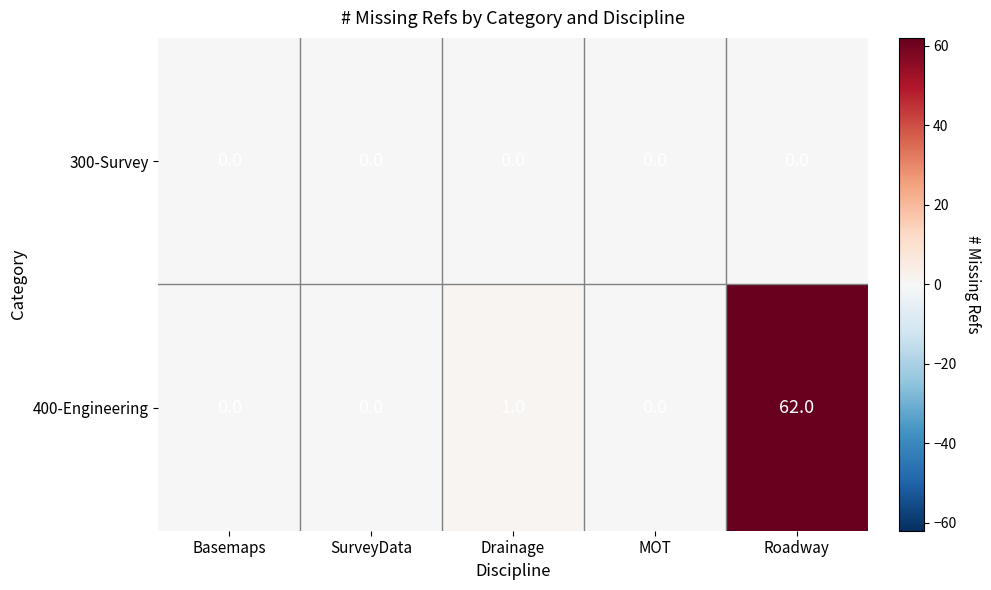

Rank the series by their maximum value, from lowest to highest.

300-Survey, 400-Engineering